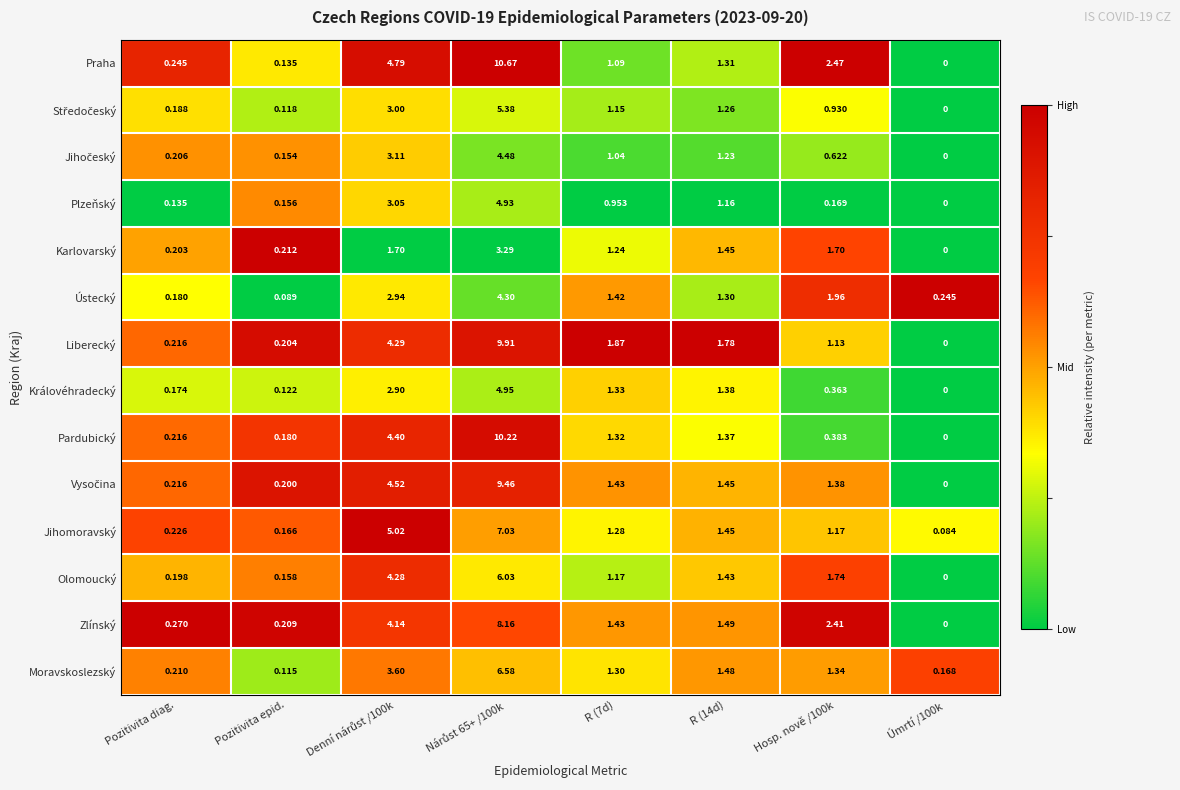

Between Pozitivita diag. and R (14d), which series saw the biggest shift?

Liberecký